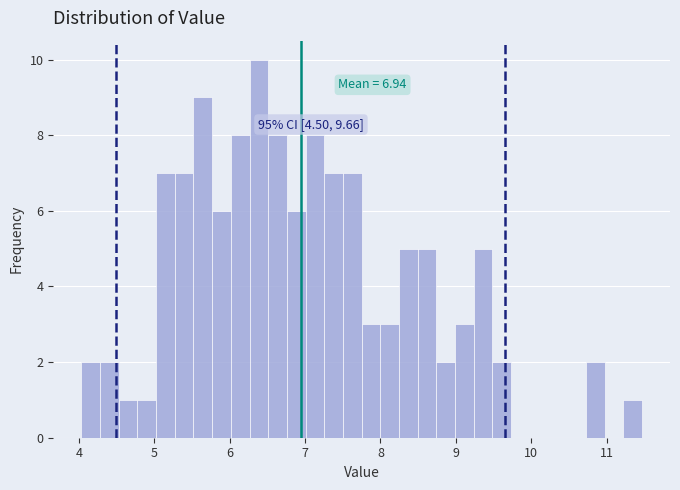

Around what value on the x-axis is the tallest bar? Give the approximate position of its centre, as read against the axis.

6.4